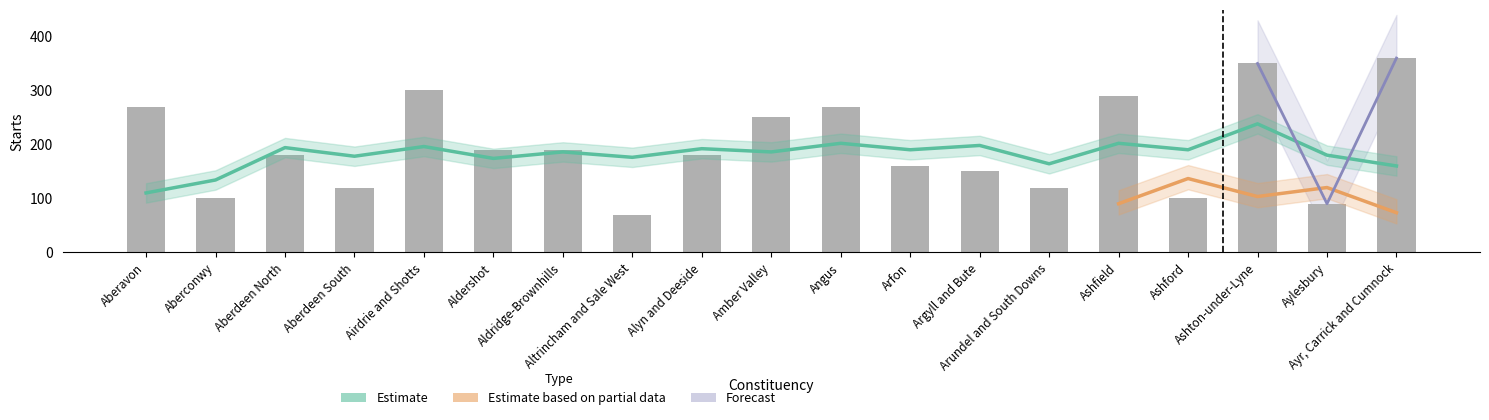

Reading right to left, extract all data points from this chart.

Ayr, Carrick and Cumnock=360	Aylesbury=90	Ashton-under-Lyne=350	Ashford=100	Ashfield=290	Arundel and South Downs=120	Argyll and Bute=150	Arfon=160	Angus=270	Amber Valley=250	Alyn and Deeside=180	Altrincham and Sale West=70	Aldridge-Brownhills=190	Aldershot=190	Airdrie and Shotts=300	Aberdeen South=120	Aberdeen North=180	Aberconwy=100	Aberavon=270